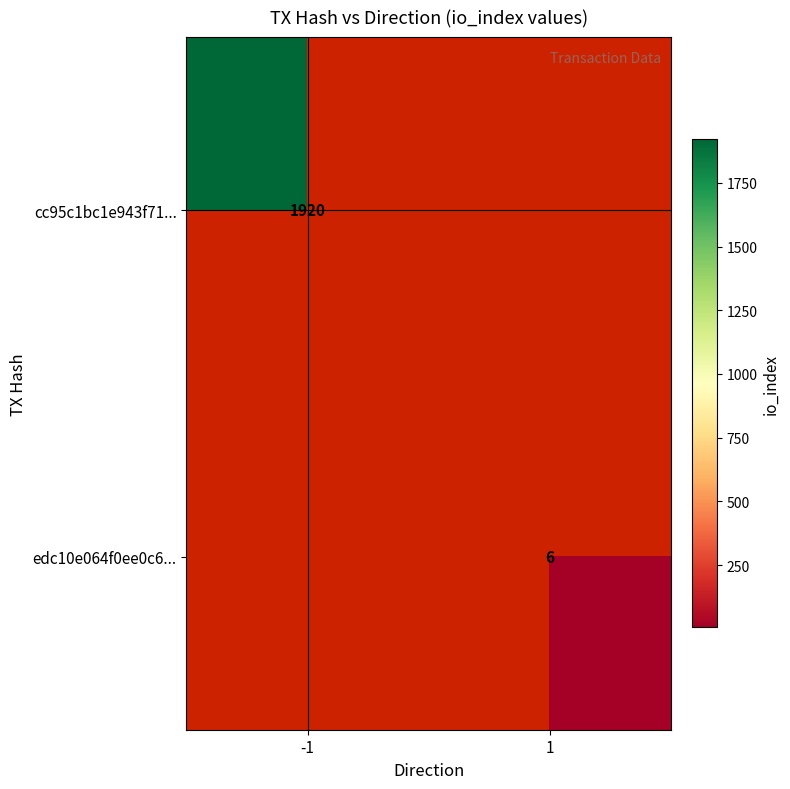

Is the value of edc10e064f0ee0c6... at 1 greater than the value of cc95c1bc1e943f71... at -1?

No